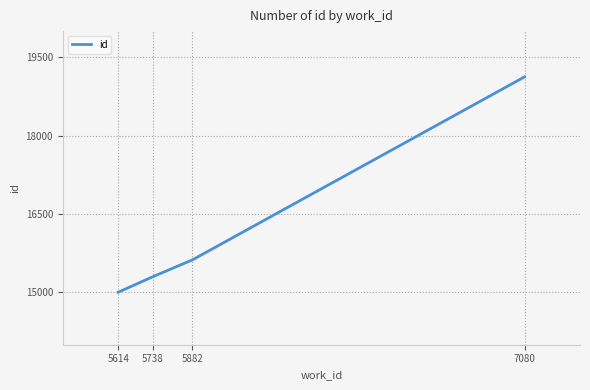

At which category does the chart reach its peak across all series?

7080